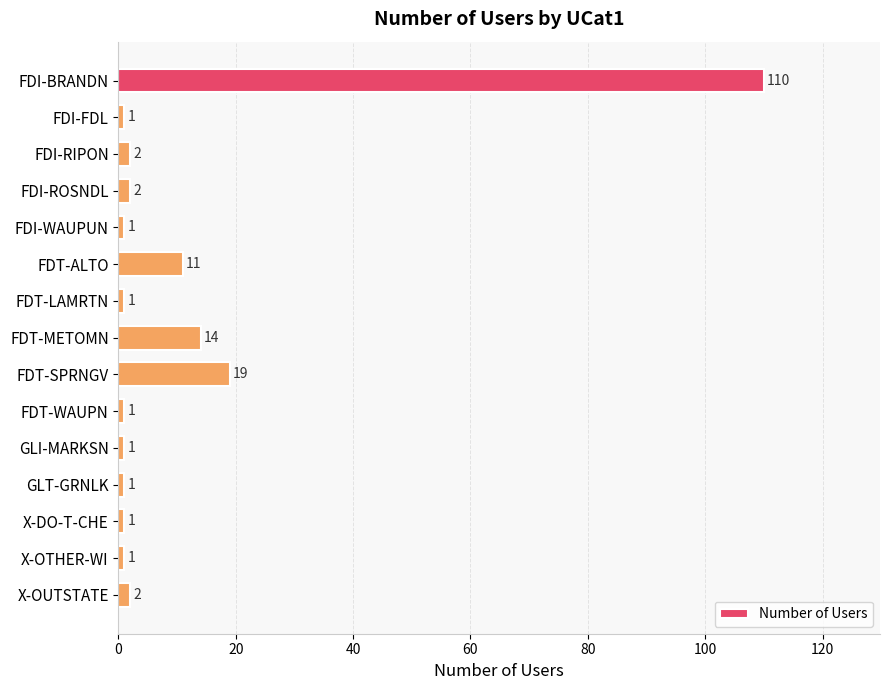

What position from the top is FDT-WAUPN?

10